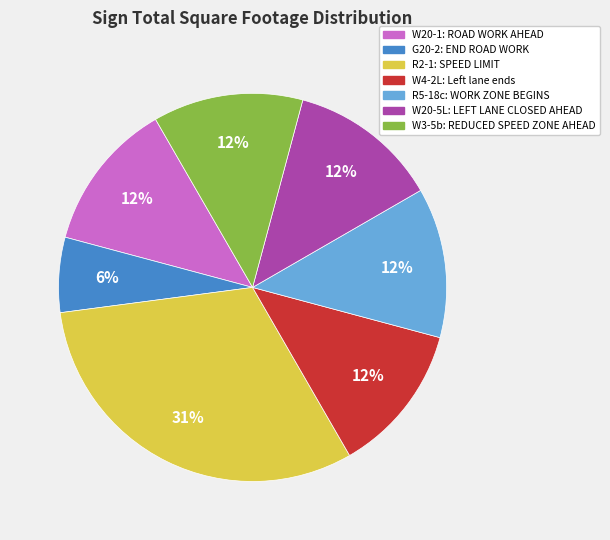

What is the ratio of the value at W20-1: ROAD WORK AHEAD to the value at G20-2: END ROAD WORK?

2.0